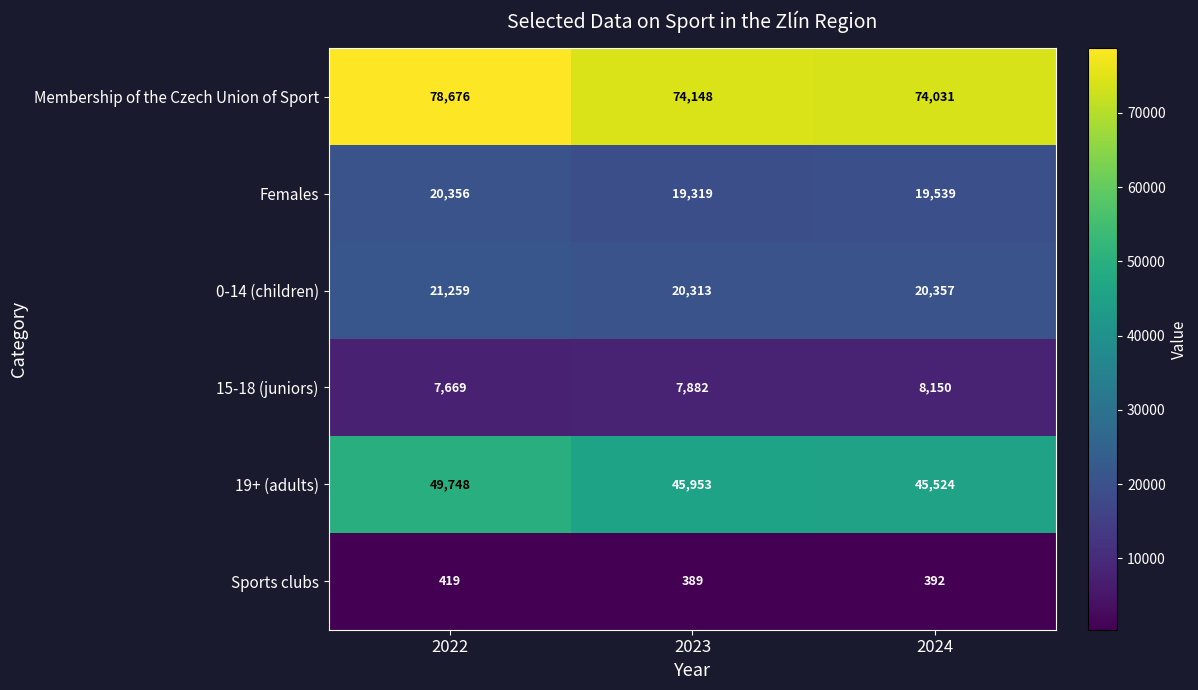

What is the difference between the 15-18 (juniors) values at 2024 and 2022?

481